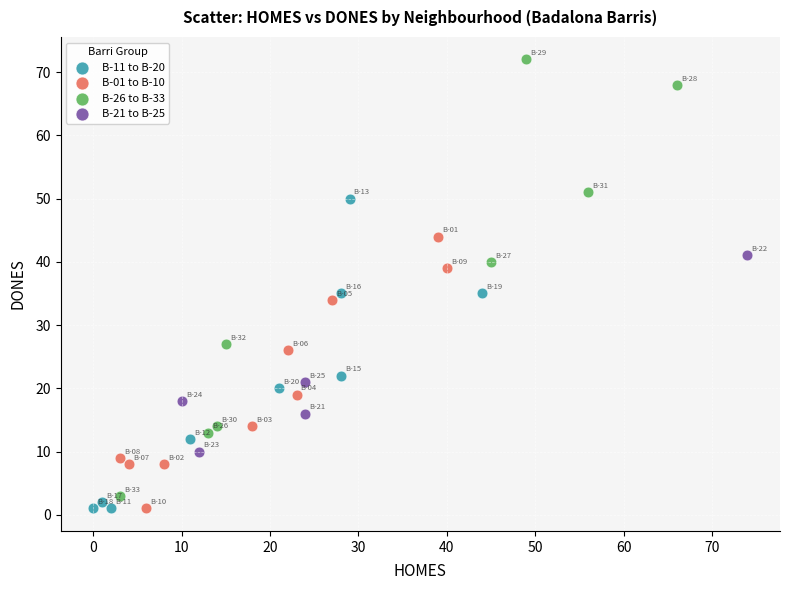

Which series has the widest spread of Y values?

B-26 to B-33